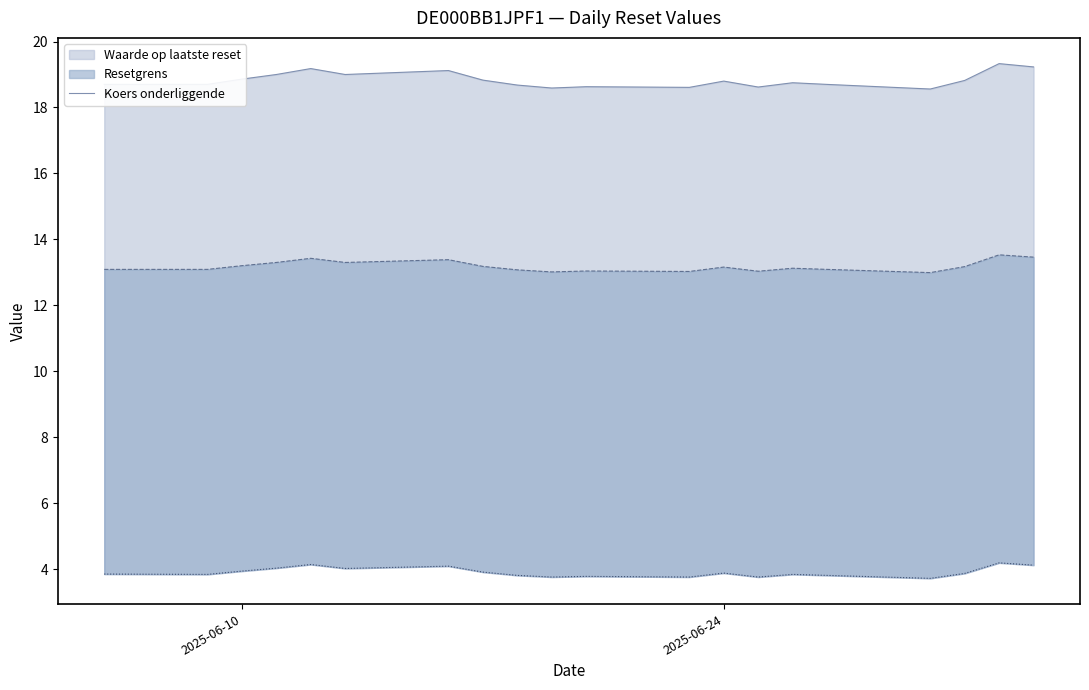

Does the chart display data point markers on the line(s)?

No